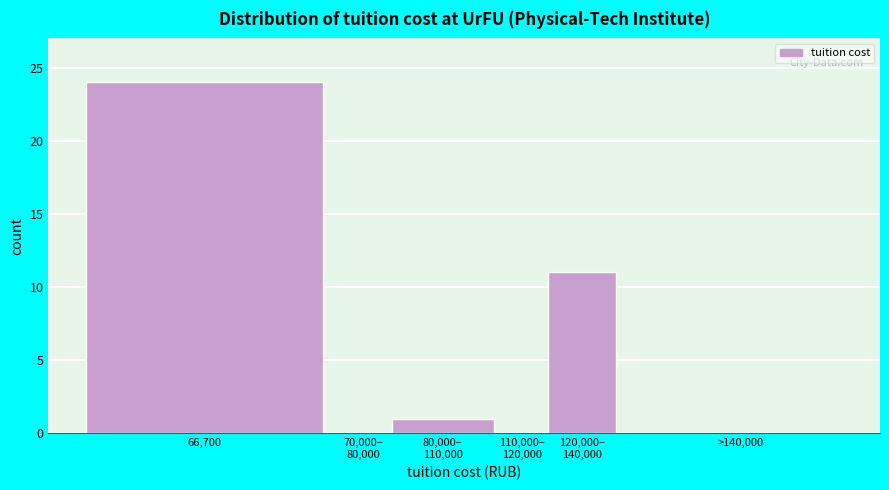

What is the sum of all values?

36